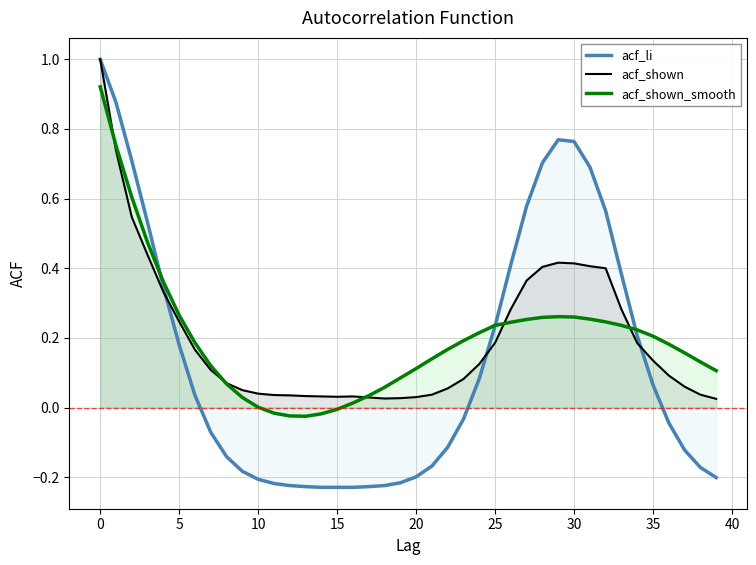

In acf_shown, how many points are lower than both neighbors (excluding endpoints)?

2